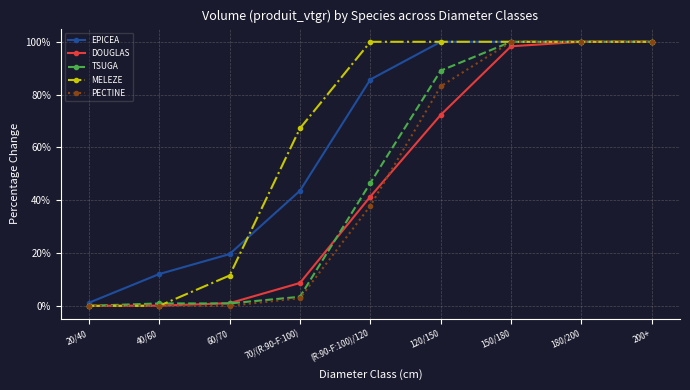

At how many categories does at least one series exceed 79?

5